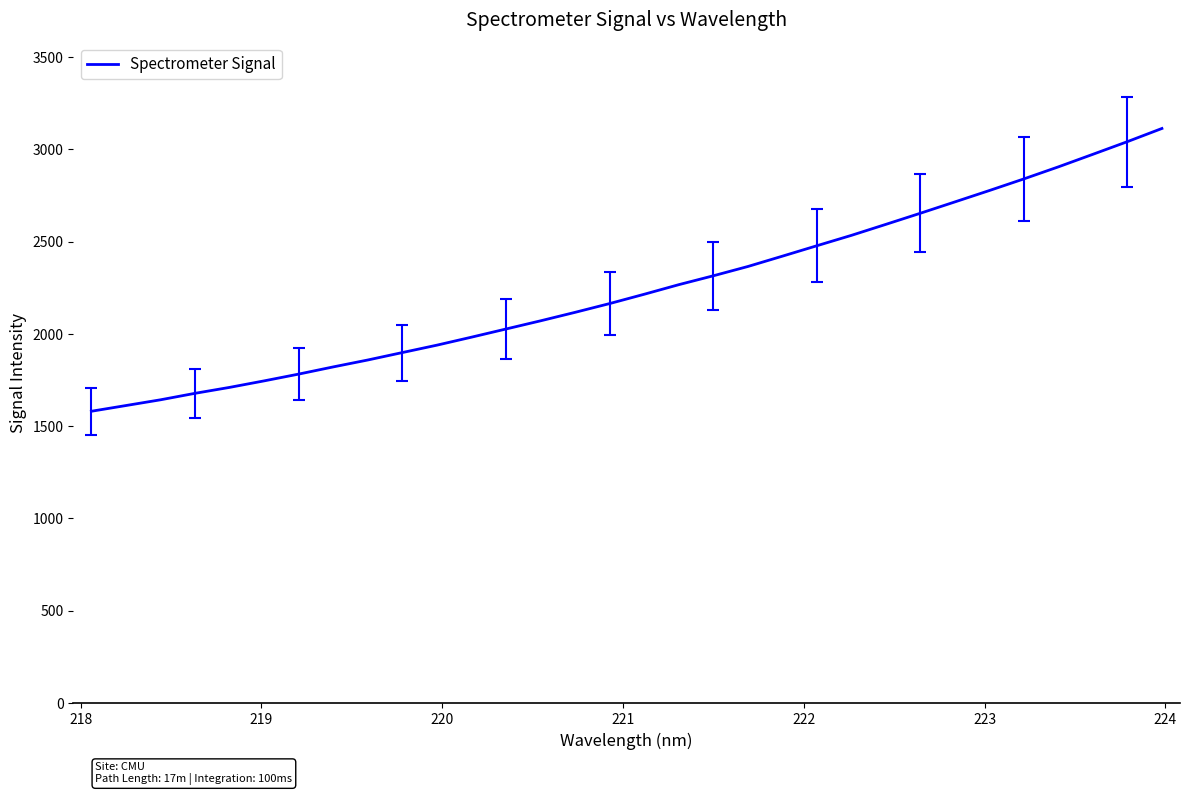

What is the smallest value displayed?

1580.2